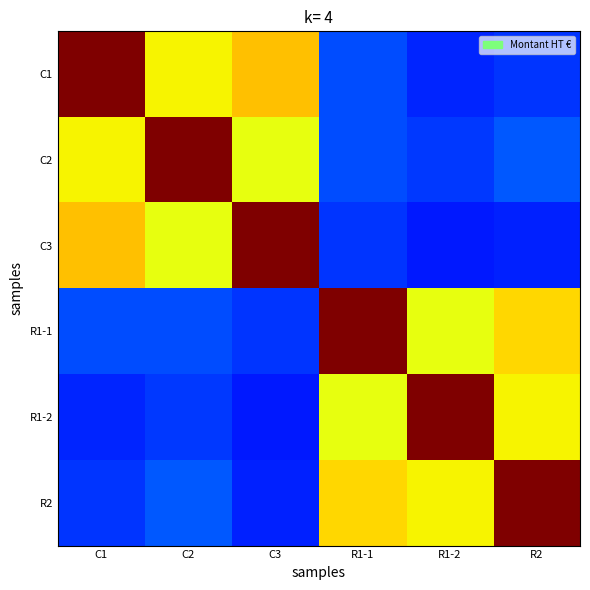

Reading right to left, extract all data points from this chart.

C1: R2=0.2	R1-2=0.2	R1-1=0.2	C3=0.7	C2=0.7	C1=1.0
C2: R2=0.2	R1-2=0.2	R1-1=0.2	C3=0.6	C2=1.0	C1=0.7
C3: R2=0.2	R1-2=0.2	R1-1=0.2	C3=1.0	C2=0.6	C1=0.7
R1-1: R2=0.7	R1-2=0.6	R1-1=1.0	C3=0.2	C2=0.2	C1=0.2
R1-2: R2=0.7	R1-2=1.0	R1-1=0.6	C3=0.2	C2=0.2	C1=0.2
R2: R2=1.0	R1-2=0.7	R1-1=0.7	C3=0.2	C2=0.2	C1=0.2